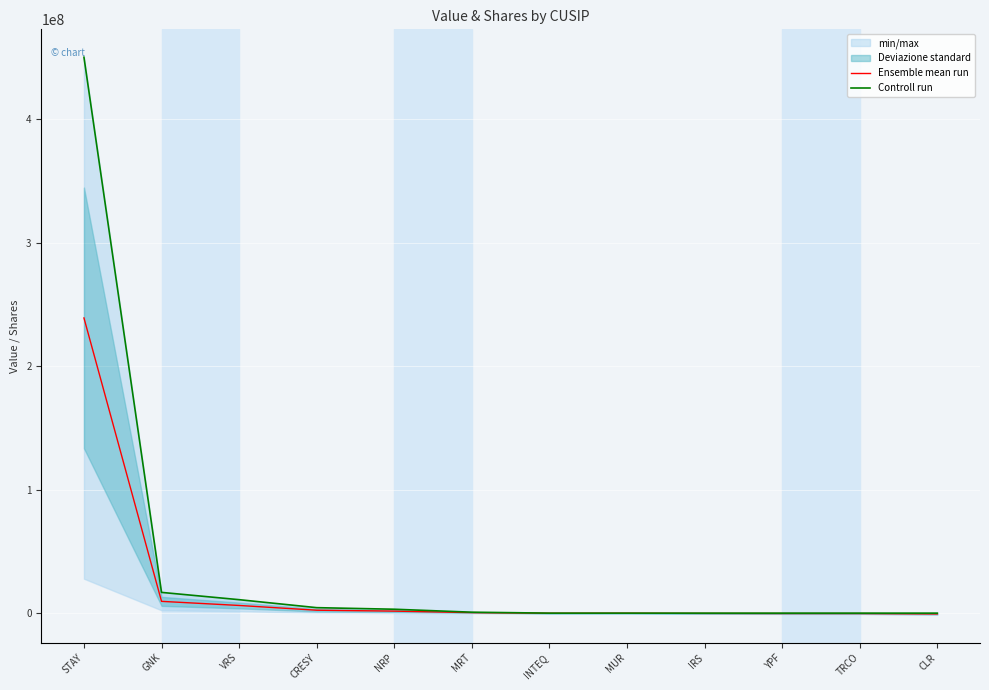

Is this an area chart (filled region under the line)?

No